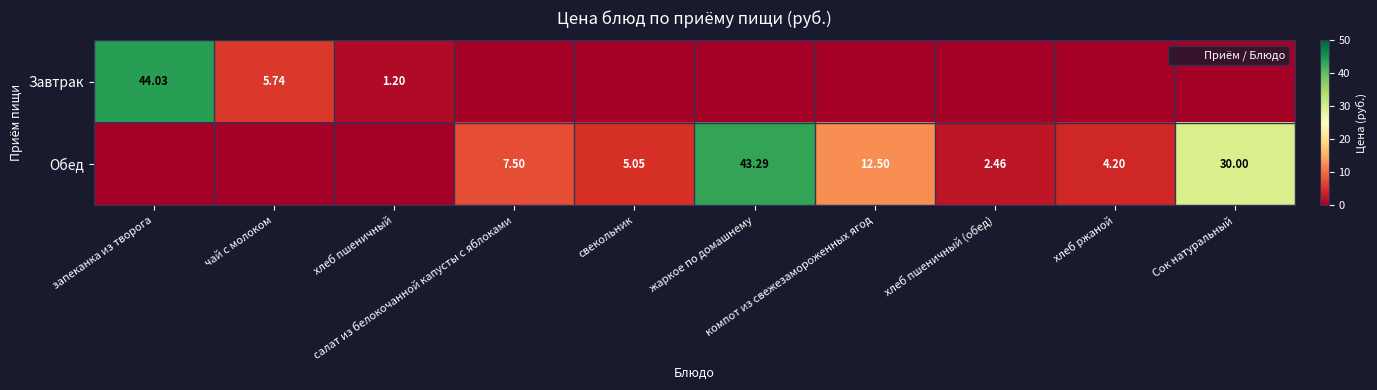

Rank the series at жаркое по домашнему from lowest to highest value.

Завтрак, Обед